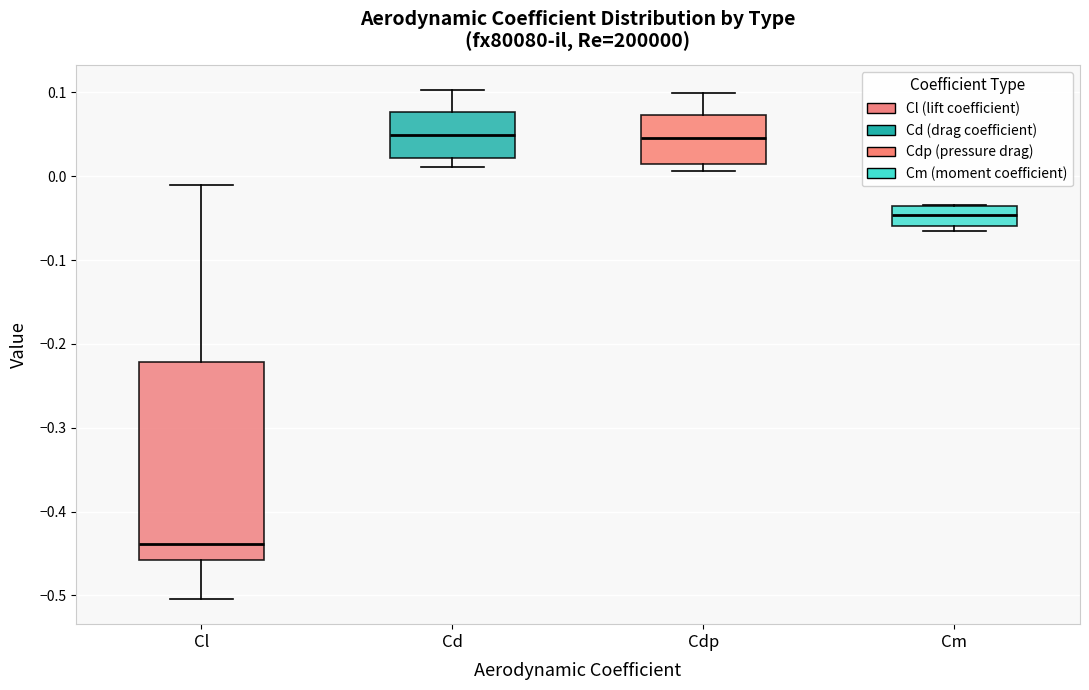

Where does the median line of the box for Cl sit on the y-axis? The values are not printed on the chart, so give them approximately, as read against the axis.

-0.44